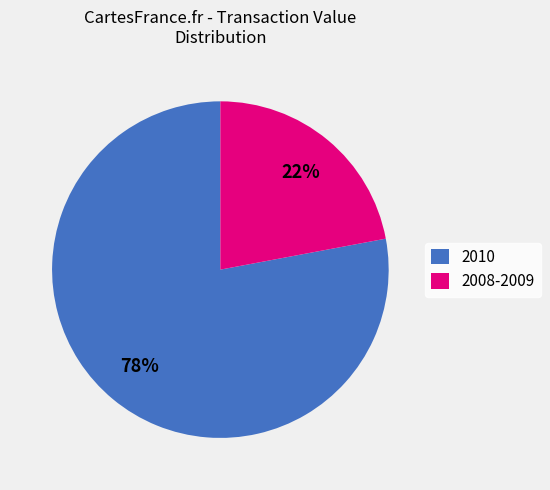

Is it true that 2010 is 78% of the pie?

True